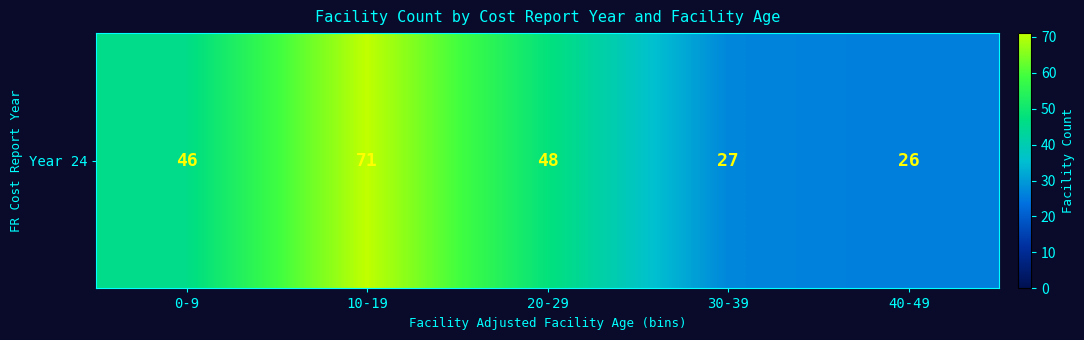

Reading right to left, list all the values displayed in this chart.

40-49=26	30-39=27	20-29=48	10-19=71	0-9=46